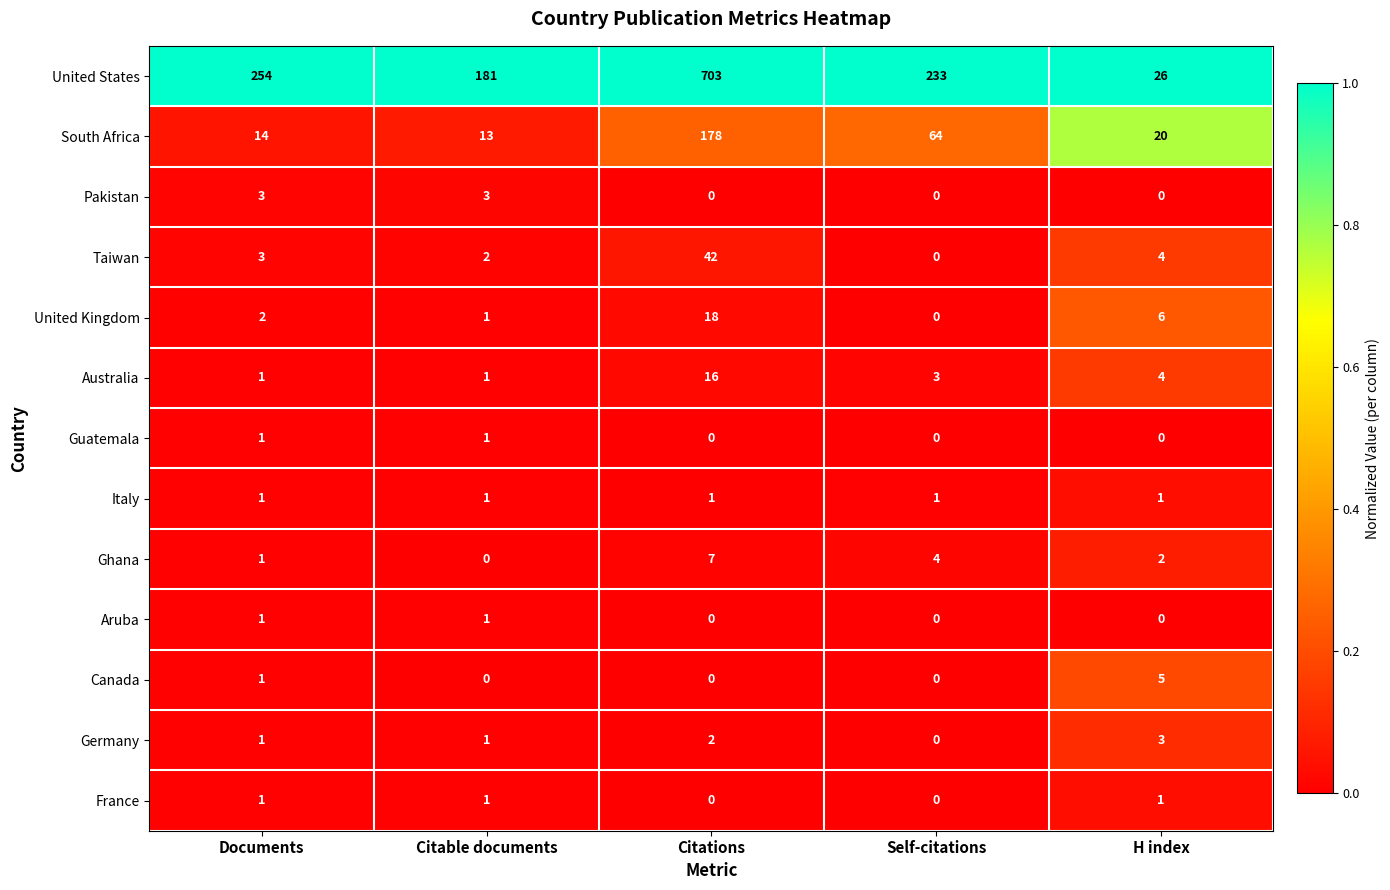

At how many categories does at least one series exceed 0?

5